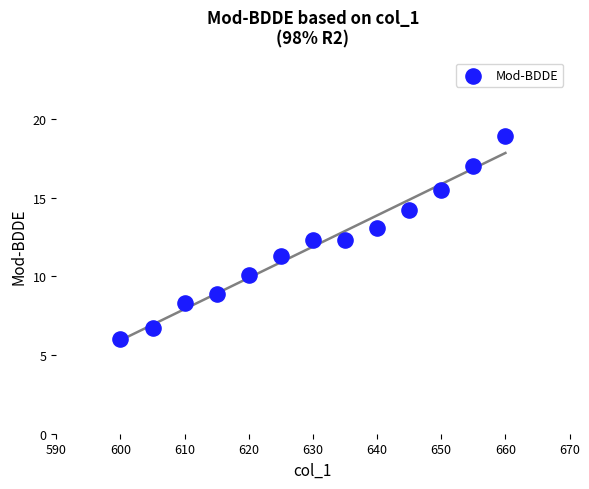

What is the range of X values (max minus min)?

60.0